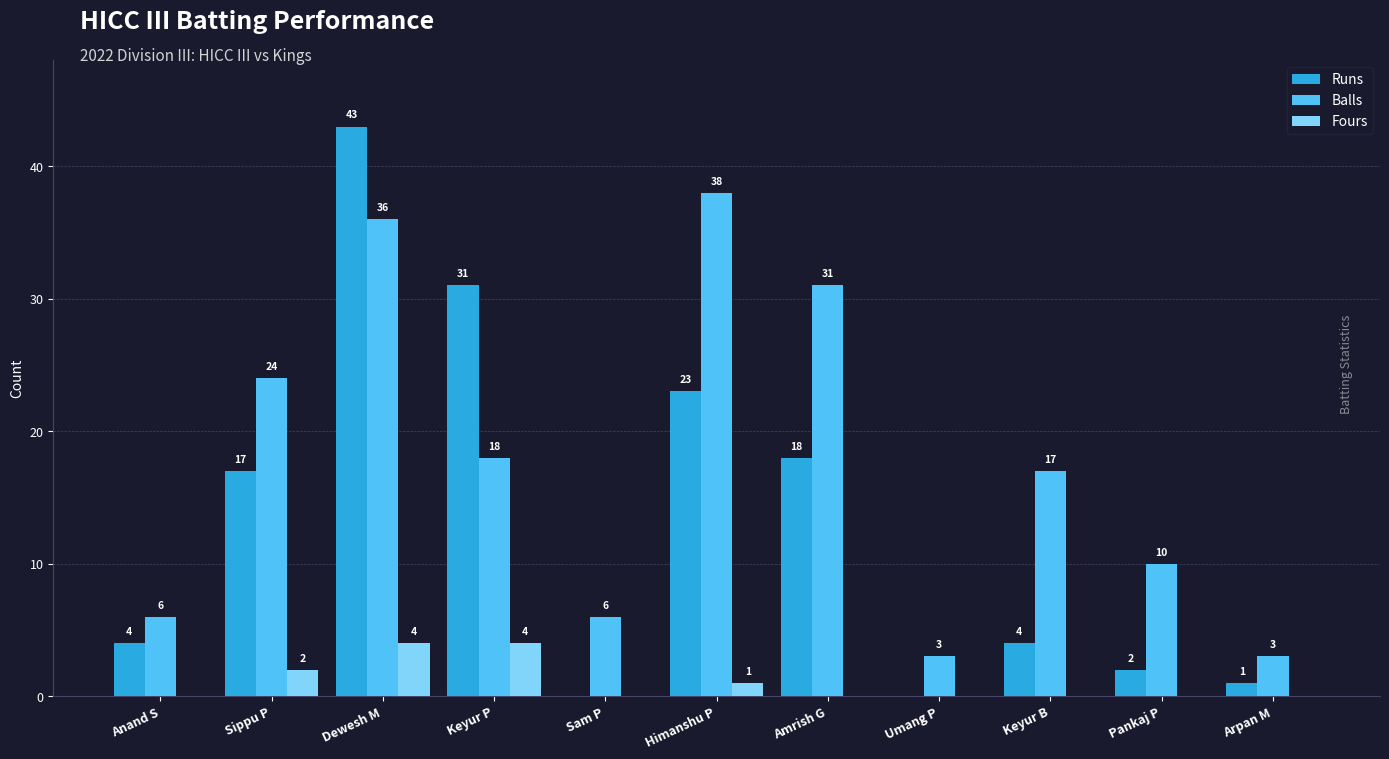

What are all the series names shown in the legend?

Runs, Balls, Fours